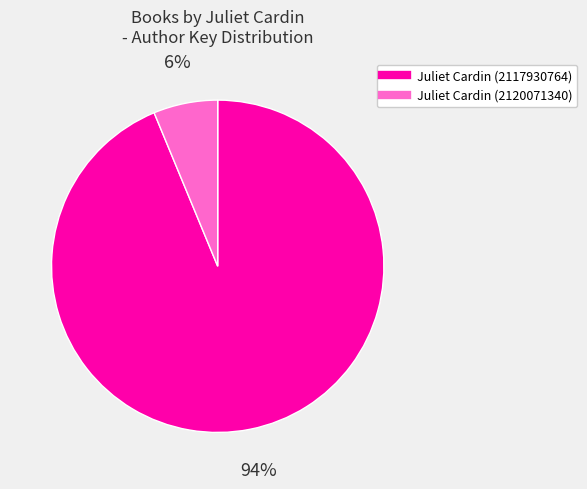

Is there any slice that represents more than half of the pie?

Yes